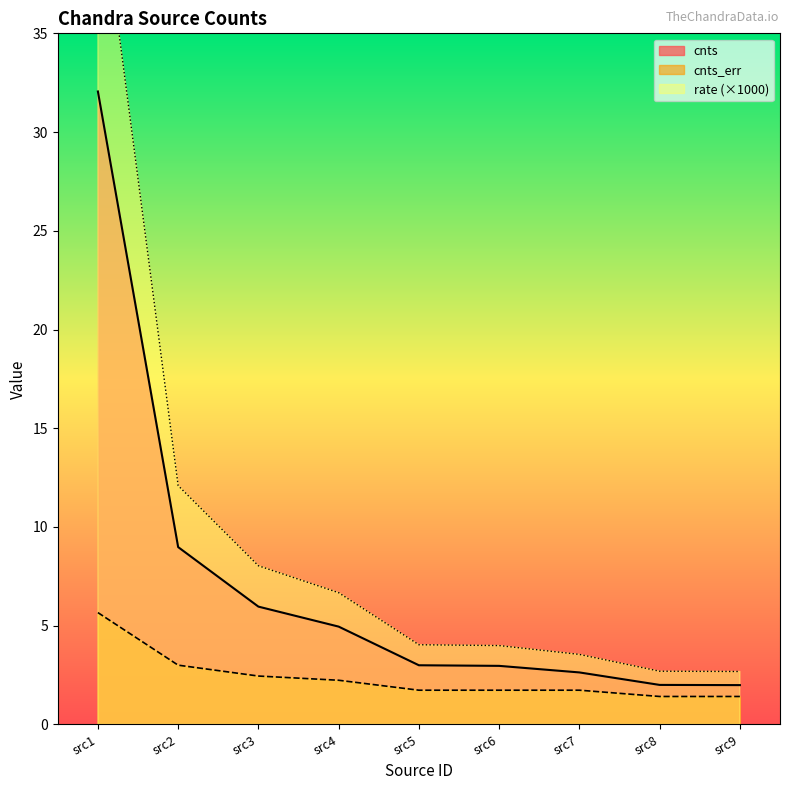

The value of cnts_err at src1 is 8.7. True or false?

False